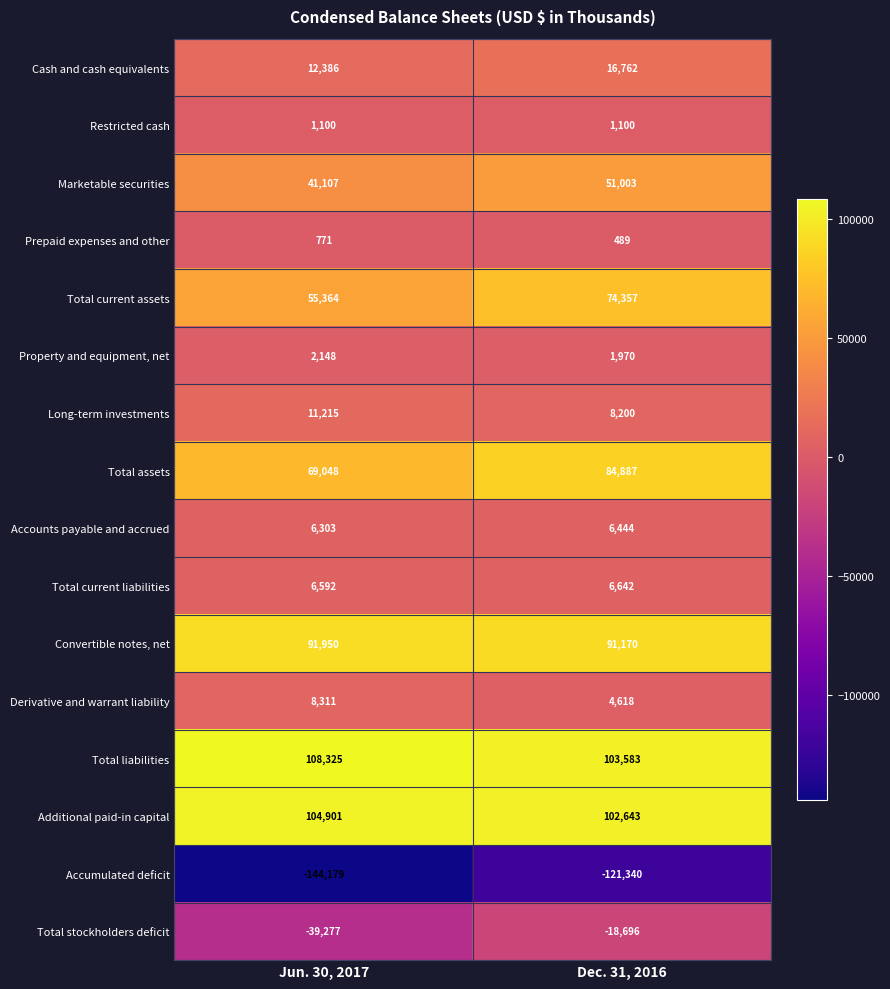

Where is Total current assets nearest to the value 64860?

Jun. 30, 2017